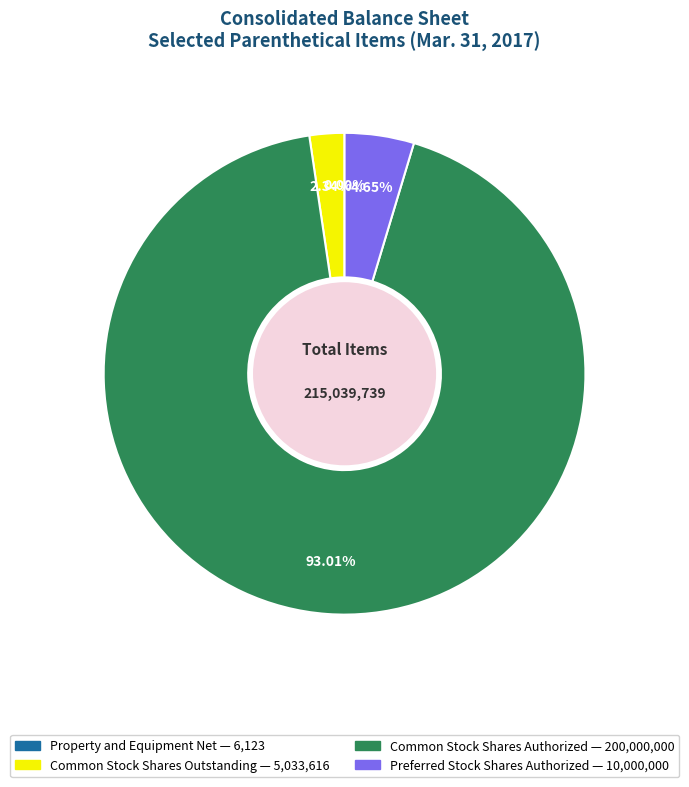

To the nearest percent, what portion does Common Stock Shares Authorized represent?

93%